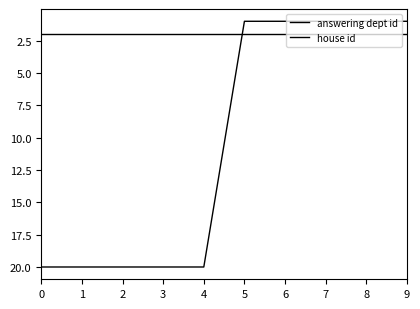

Reading left to right, transcribe all the data shown in this chart.

answering dept id: 20	20	20	20	20	1	1	1	1	1
house id: 2	2	2	2	2	2	2	2	2	2